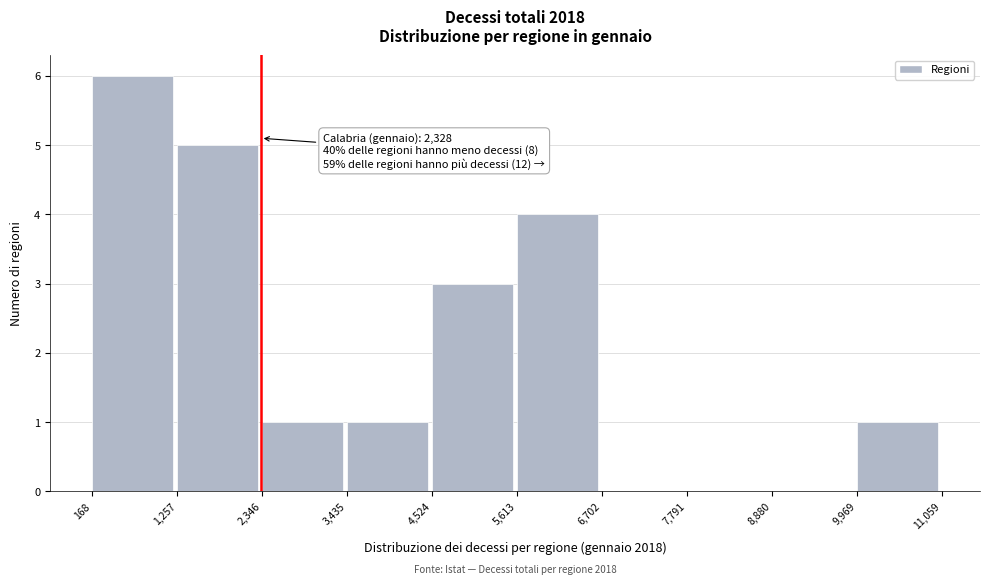

Over which range of the x-axis is the bar tallest?

168 to 1,257